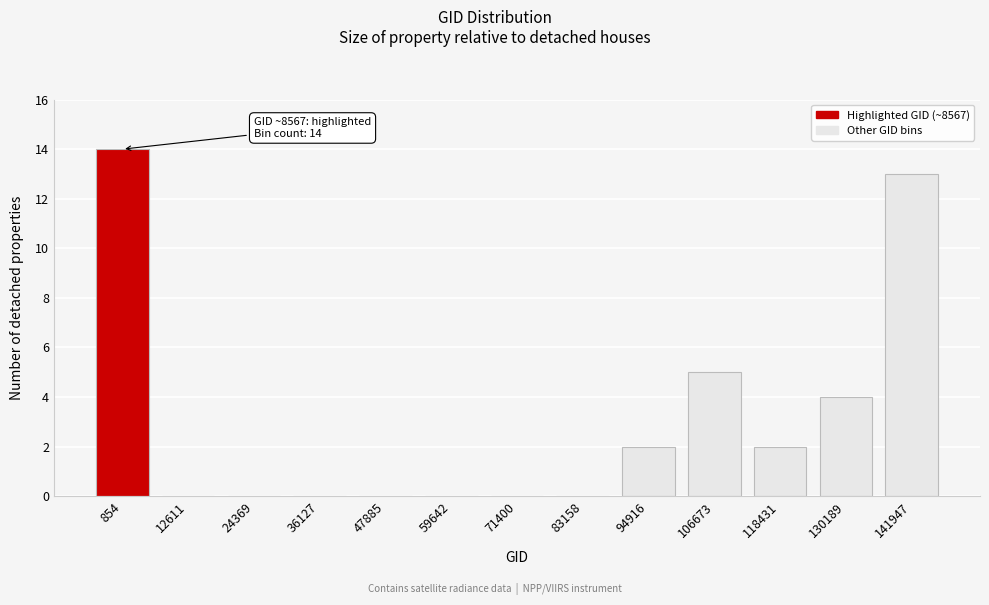

What is the change in value from 71400 to 118431?

+2